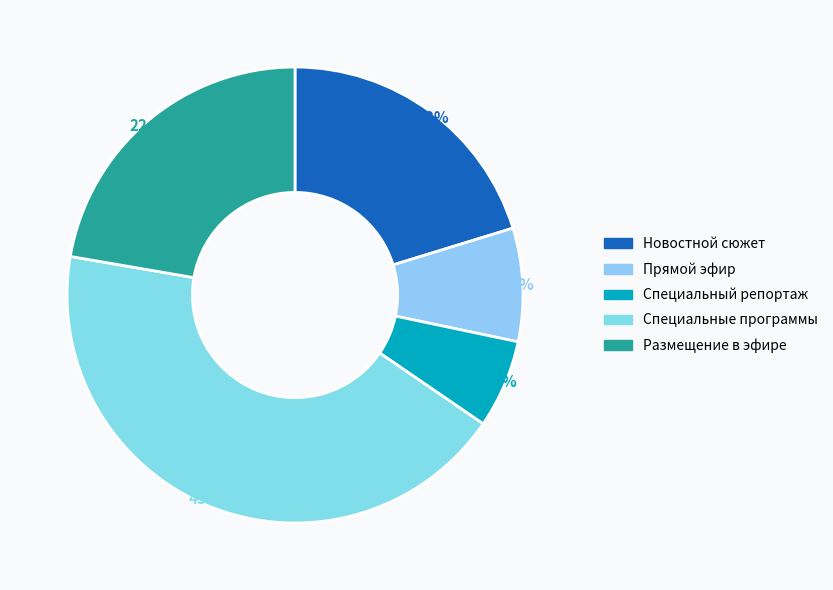

Is it true that Новостной сюжет is 9% of the pie?

False